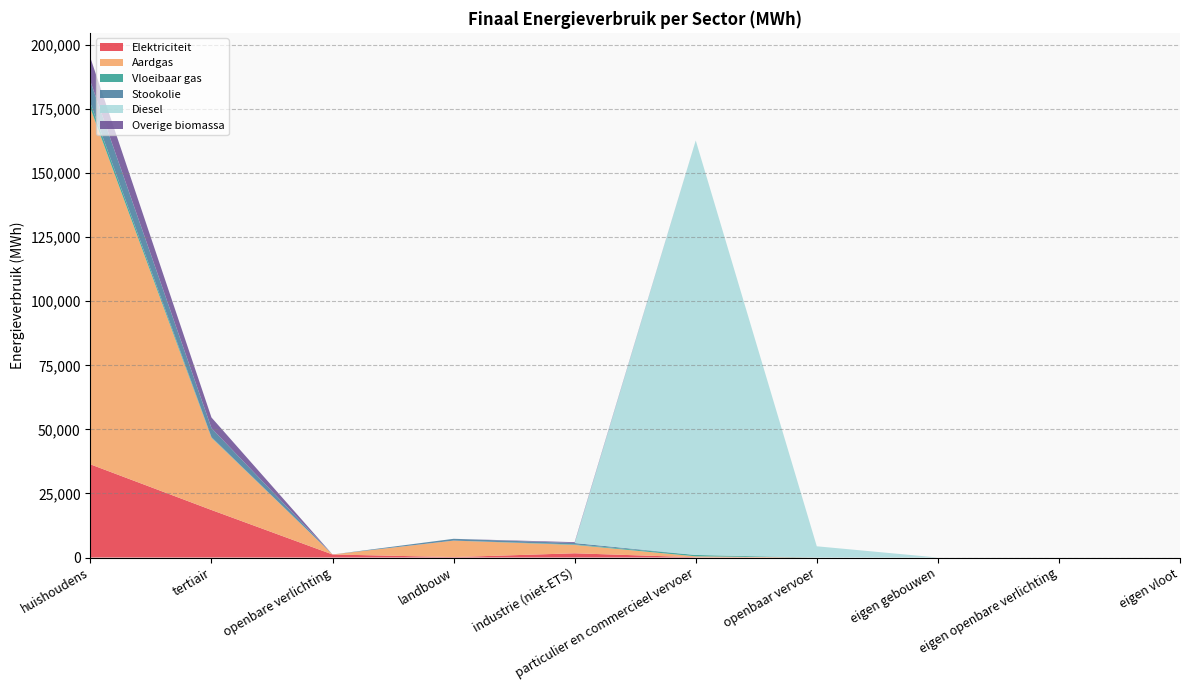

Reading left to right, list all the values displayed in this chart.

Elektriciteit: 36363.5	18548.3	1188.8	169.2	1652.9	100.7	0.0	0.0	0.0	0.0
Aardgas: 138977.5	28223.5	0.0	6423.4	3264.3	360.5	0.0	0.0	0.0	0.0
Vloeibaar gas: 2018.5	203.6	0.0	5.0	182.6	539.6	0.0	0.0	0.0	0.0
Stookolie: 8452.5	3531.7	0.0	704.8	562.3	0.0	0.0	0.0	0.0	0.0
Diesel: 0.0	0.0	0.0	0.0	0.0	161740.0	4380.1	0.0	0.0	0.0
Overige biomassa: 9172.1	4145.4	0.0	0.0	327.6	0.0	0.0	0.0	0.0	0.0